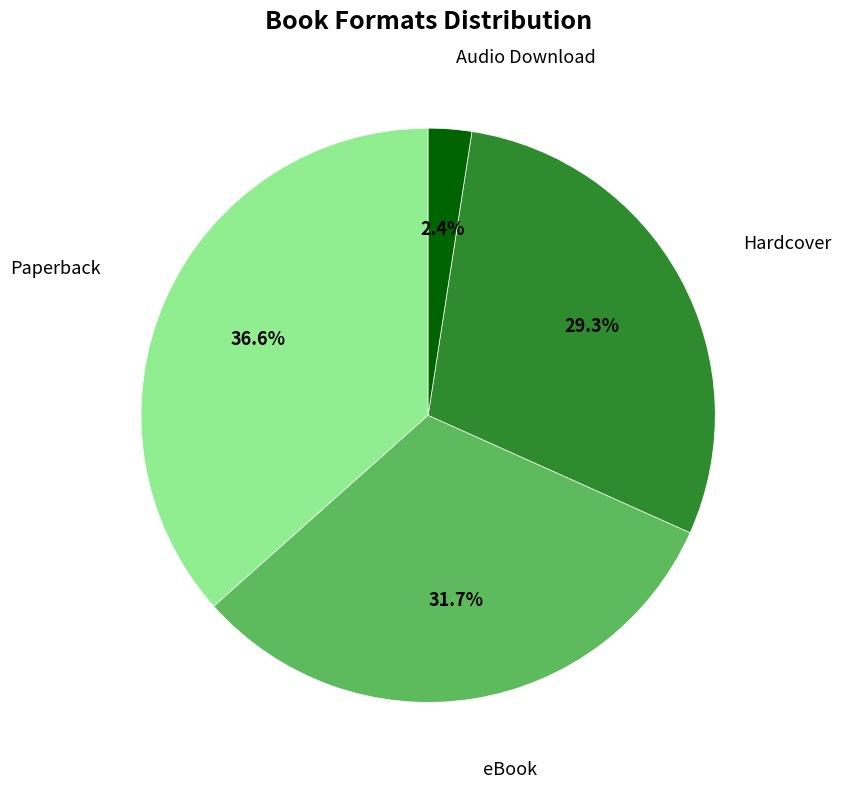

Count the number of slices in the pie.

4